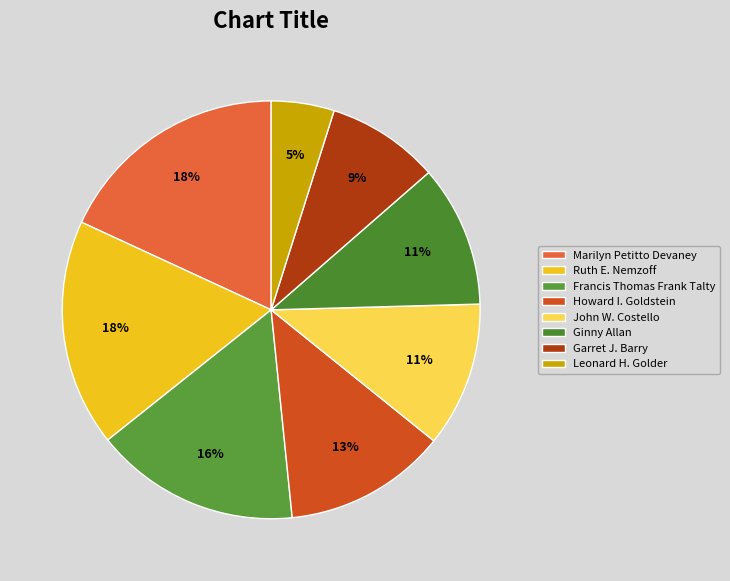

To the nearest percent, what is the combined percentage of Howard I. Goldstein and Garret J. Barry?

21%